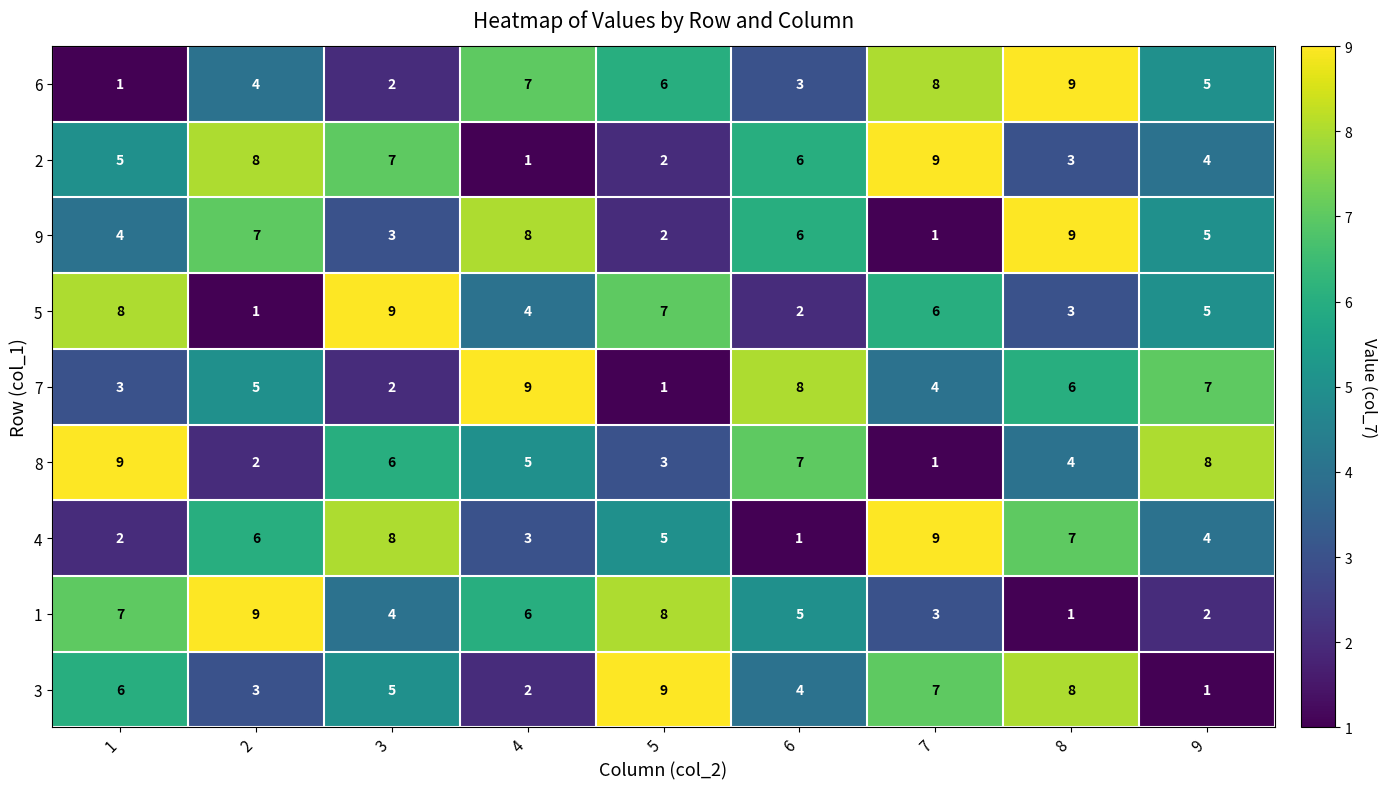

True or false: 7 has a value of 1 at 3.

False